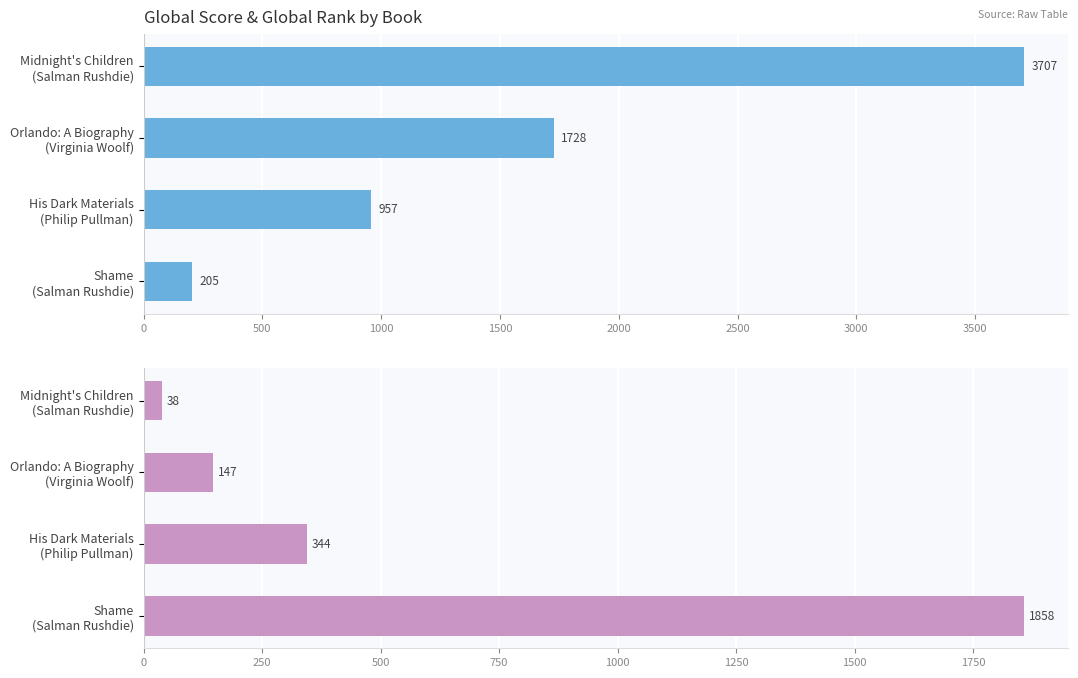

What is the value of the Global Score bar at the 4th from the left?

205